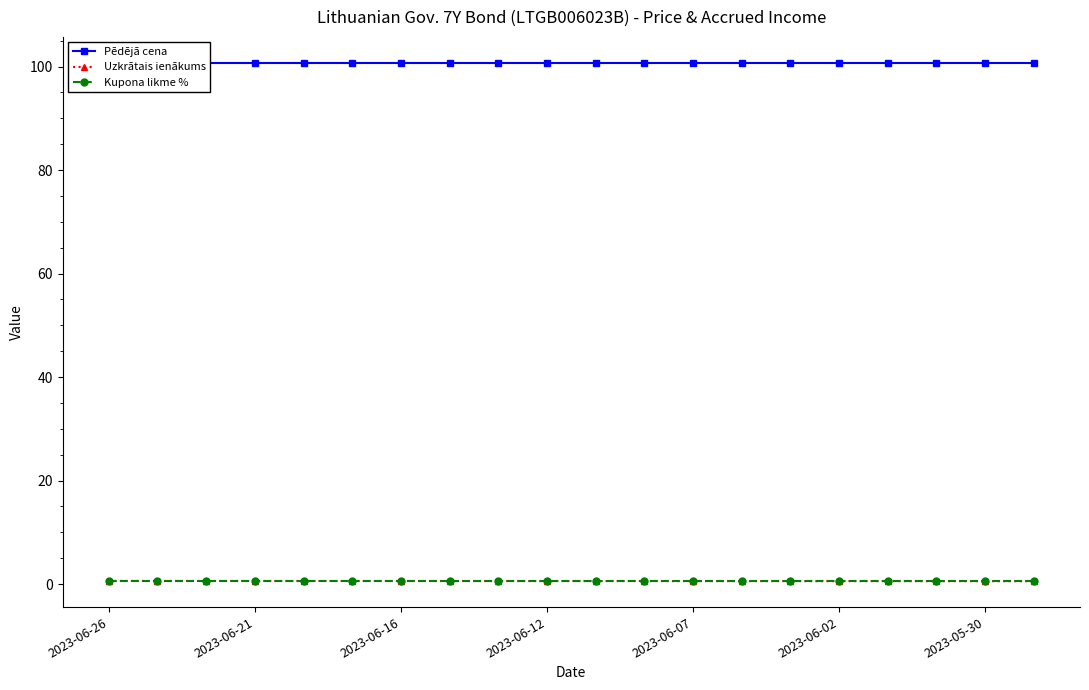

How many lines are shown in the chart?

3